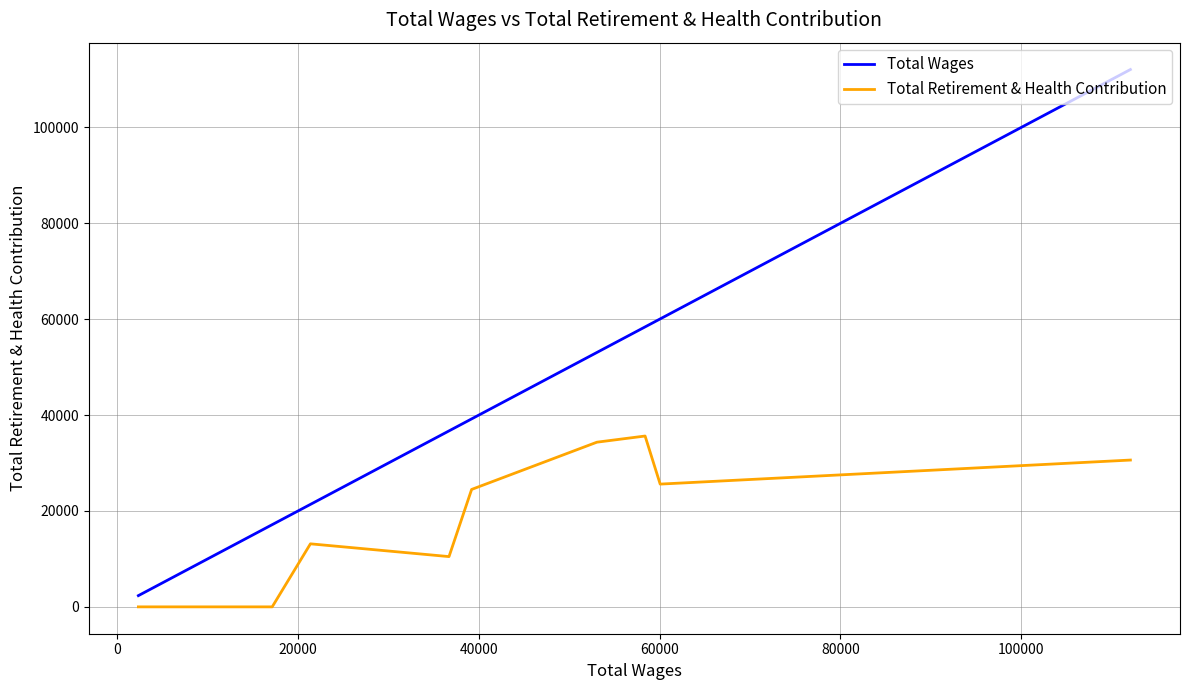

True or false: Total Retirement & Health Contribution and Total Wages cross at least once.

False